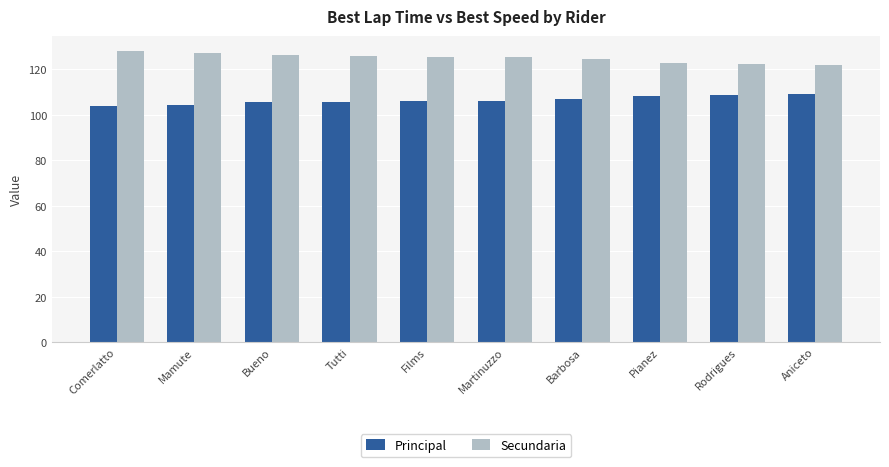

What is the spread (max minus min) of values at Rodrigues?

13.7